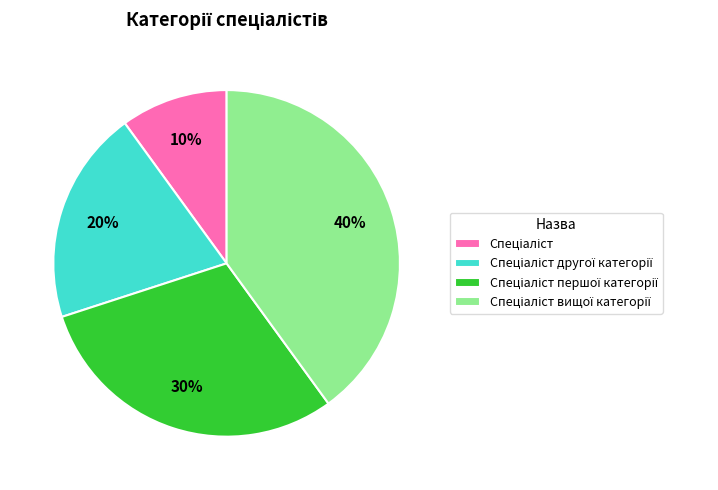

Is there a majority slice in this chart?

No